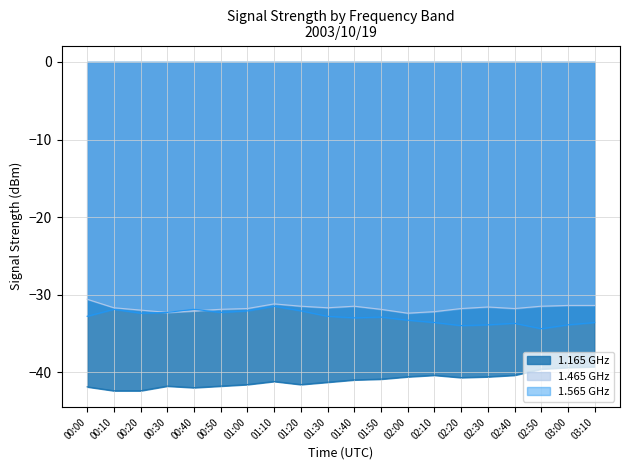

True or false: 1.165 GHz and 1.465 GHz cross at least once.

False